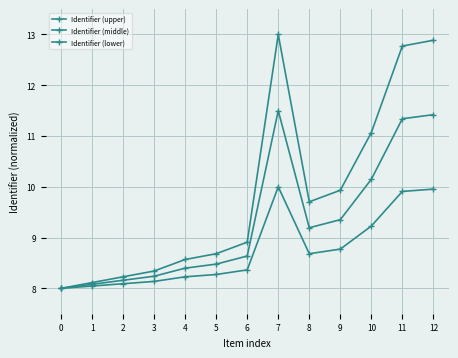

What is the spread (max minus min) of values at 5?

0.4